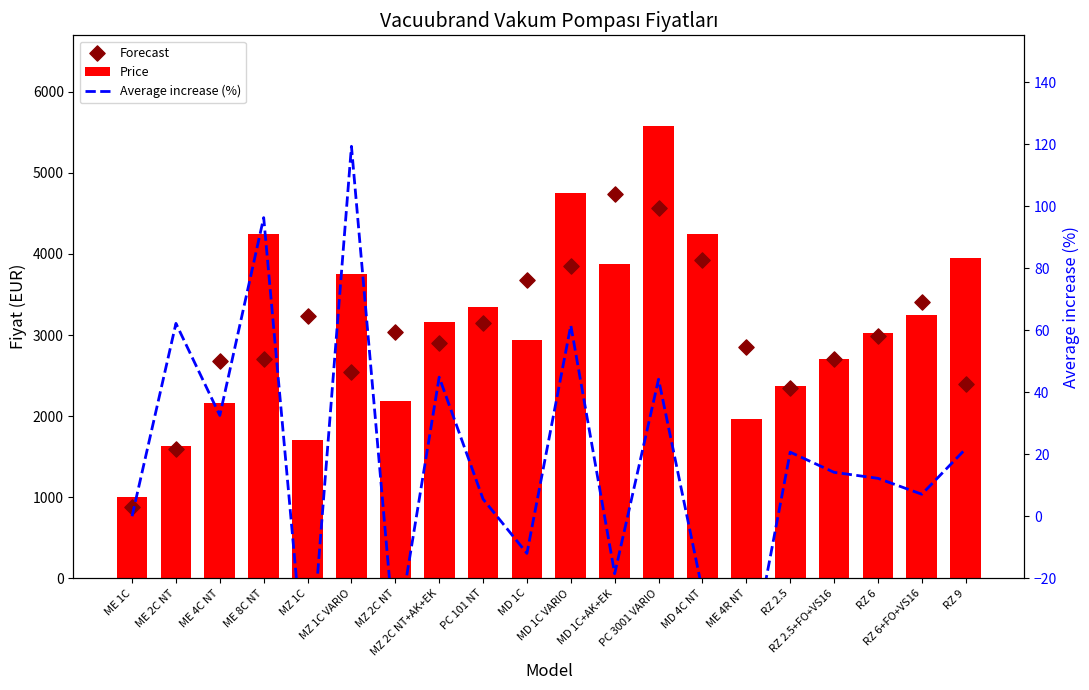

Which series has the largest total across all categories?

Price